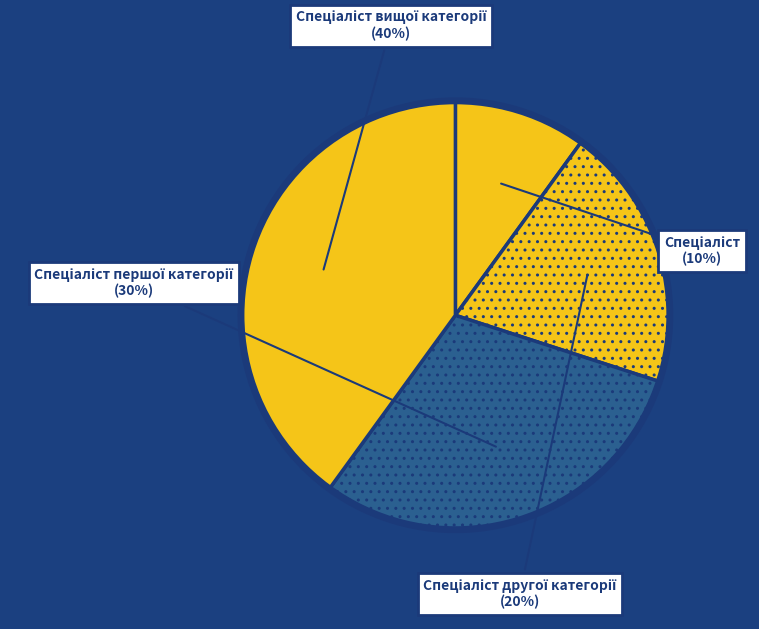

Is there a majority slice in this chart?

No